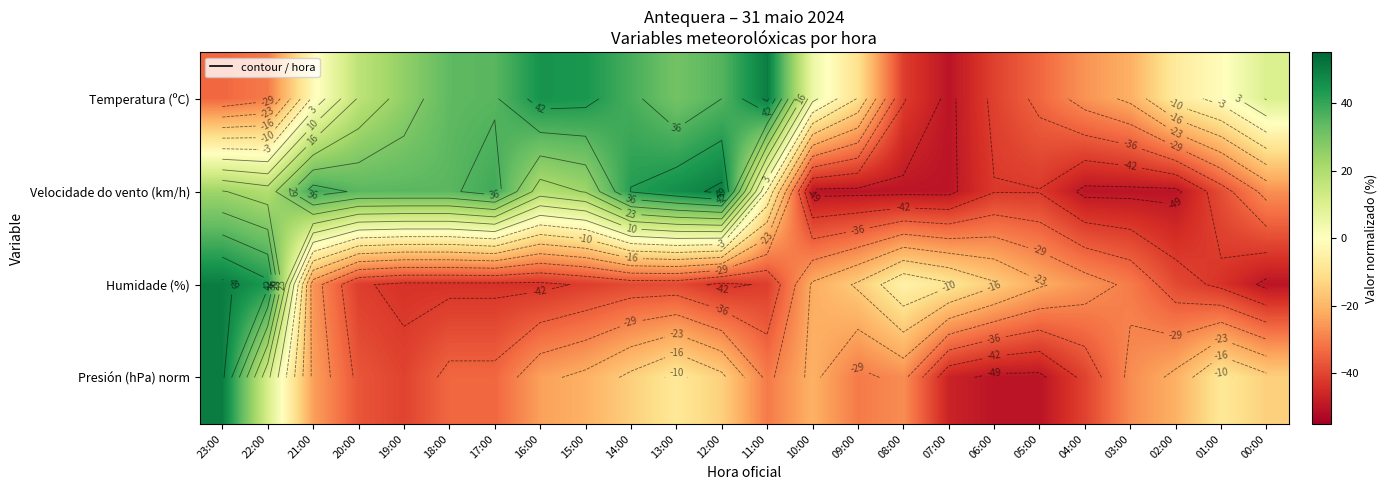

What is the highest value of the Temperatura (ºC) series?

50.0